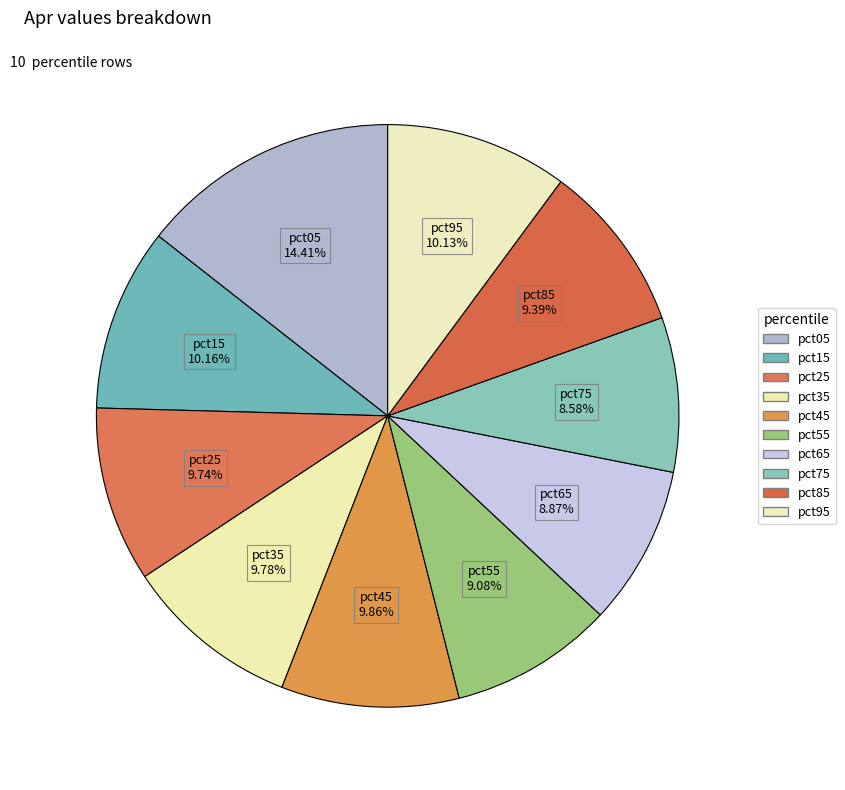

What is the total percentage of pct55 and pct75?

17.7%